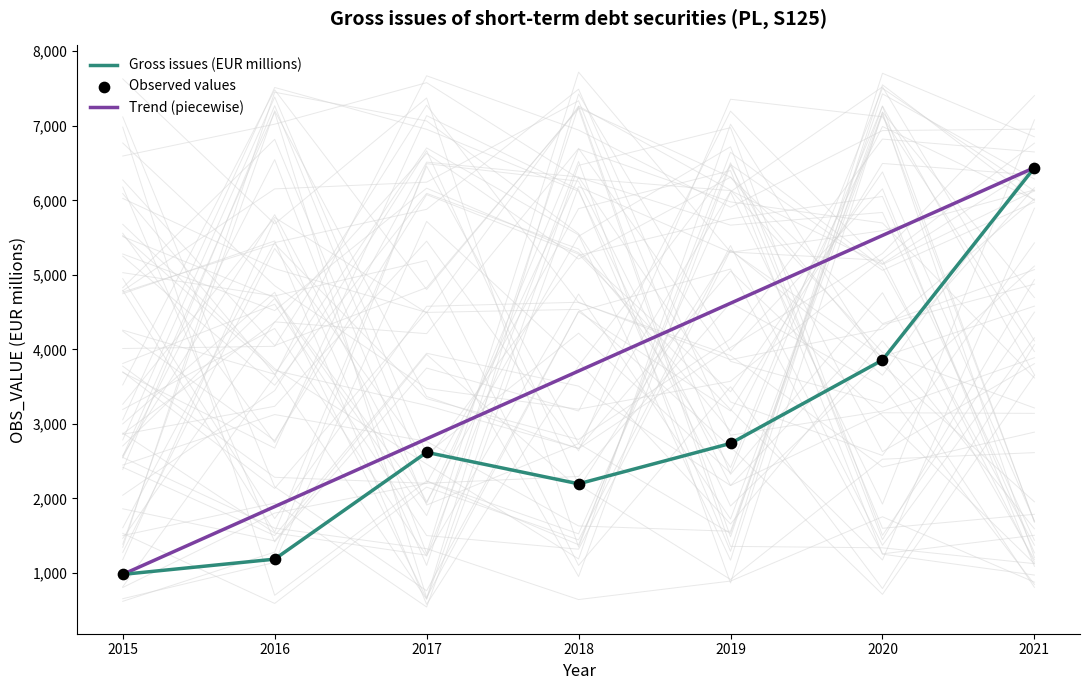

Which has a higher value, 2018 or 2016?

2018